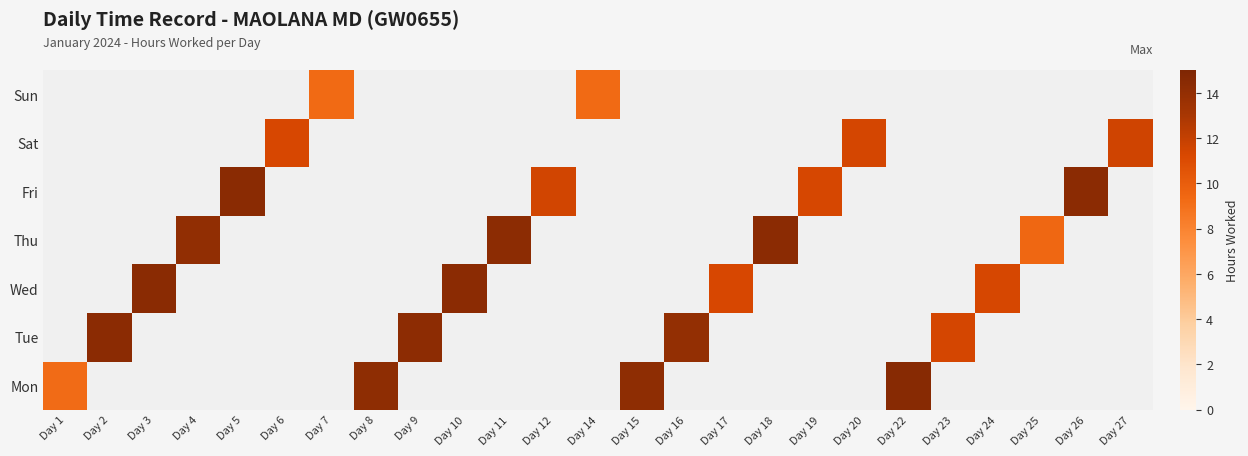

Which category has the highest value across all series?

Day 22